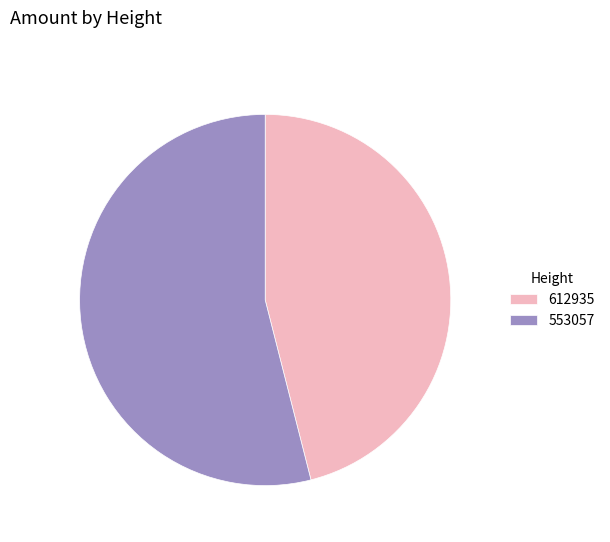

Rank the categories by value from lowest to highest.

612935, 553057